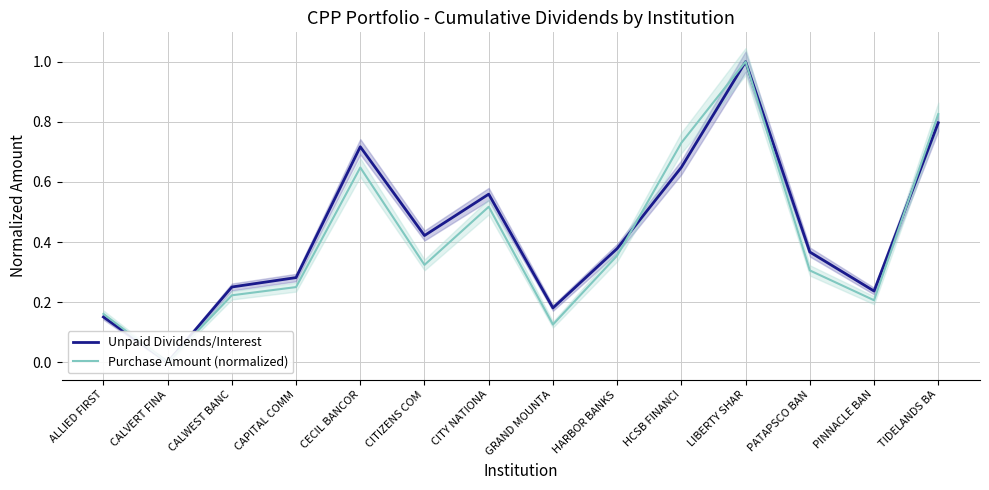

True or false: Purchase Amount (normalized) has a value of 0.4 at CAPITAL COMM.

False